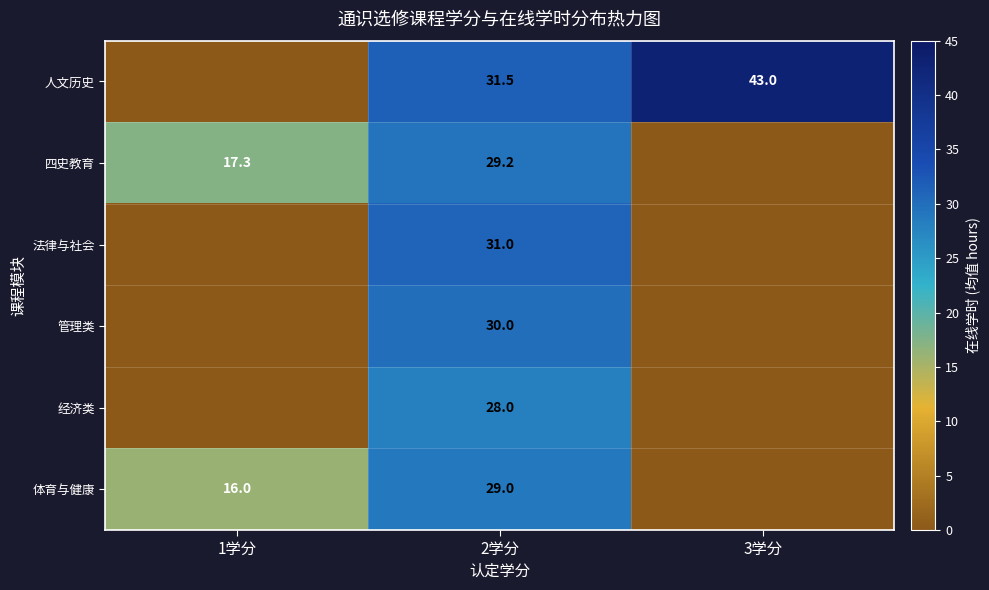

Rank the series at 2学分 from highest to lowest value.

人文历史, 法律与社会, 管理类, 四史教育, 体育与健康, 经济类